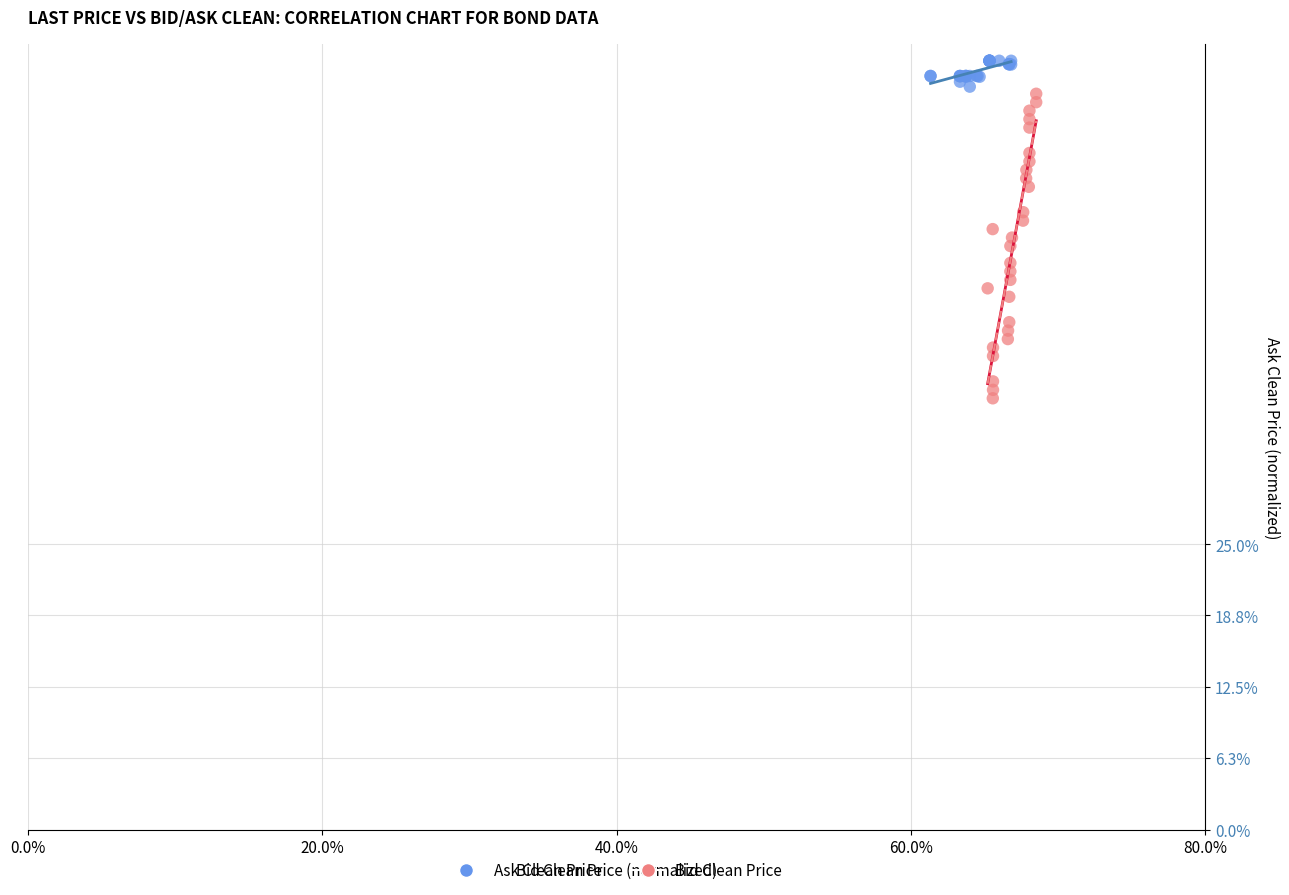

What are all the series names shown in the legend?

Ask Clean Price, Bid Clean Price